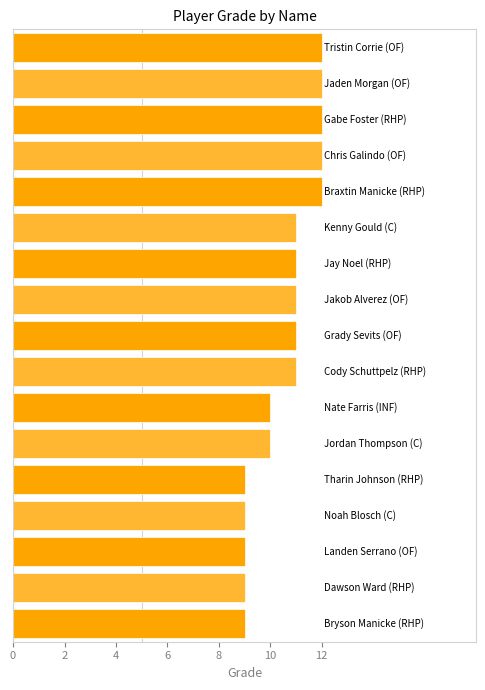

What is the sum of all values?

180